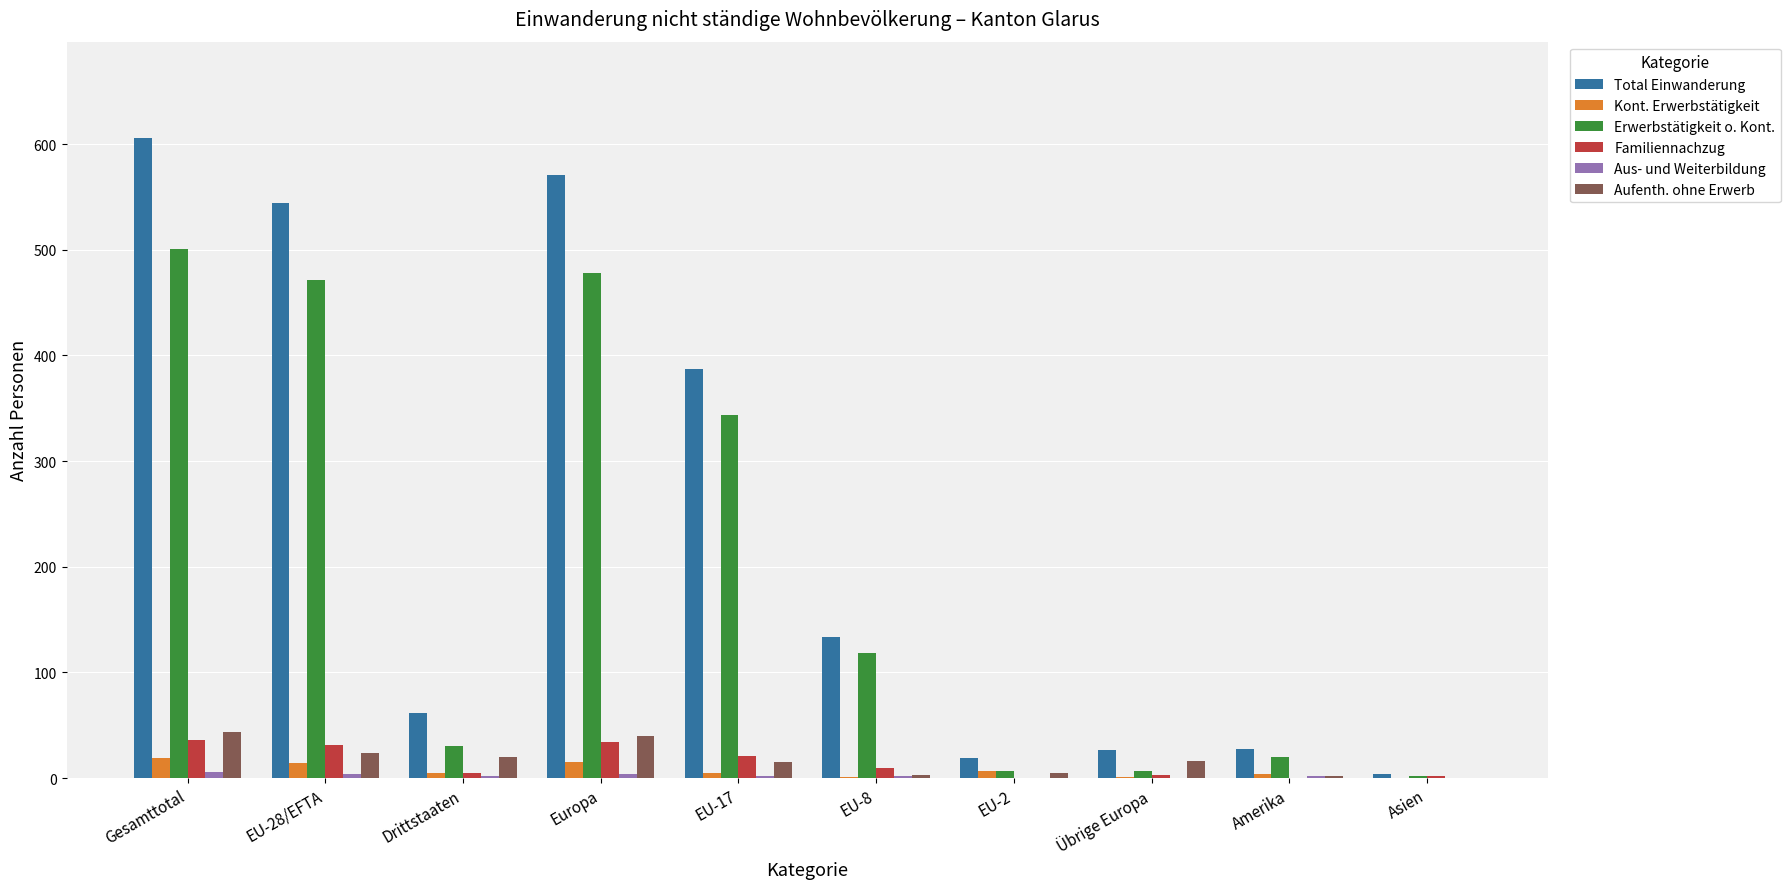

At which category is the sum across all series the highest?

Gesamttotal